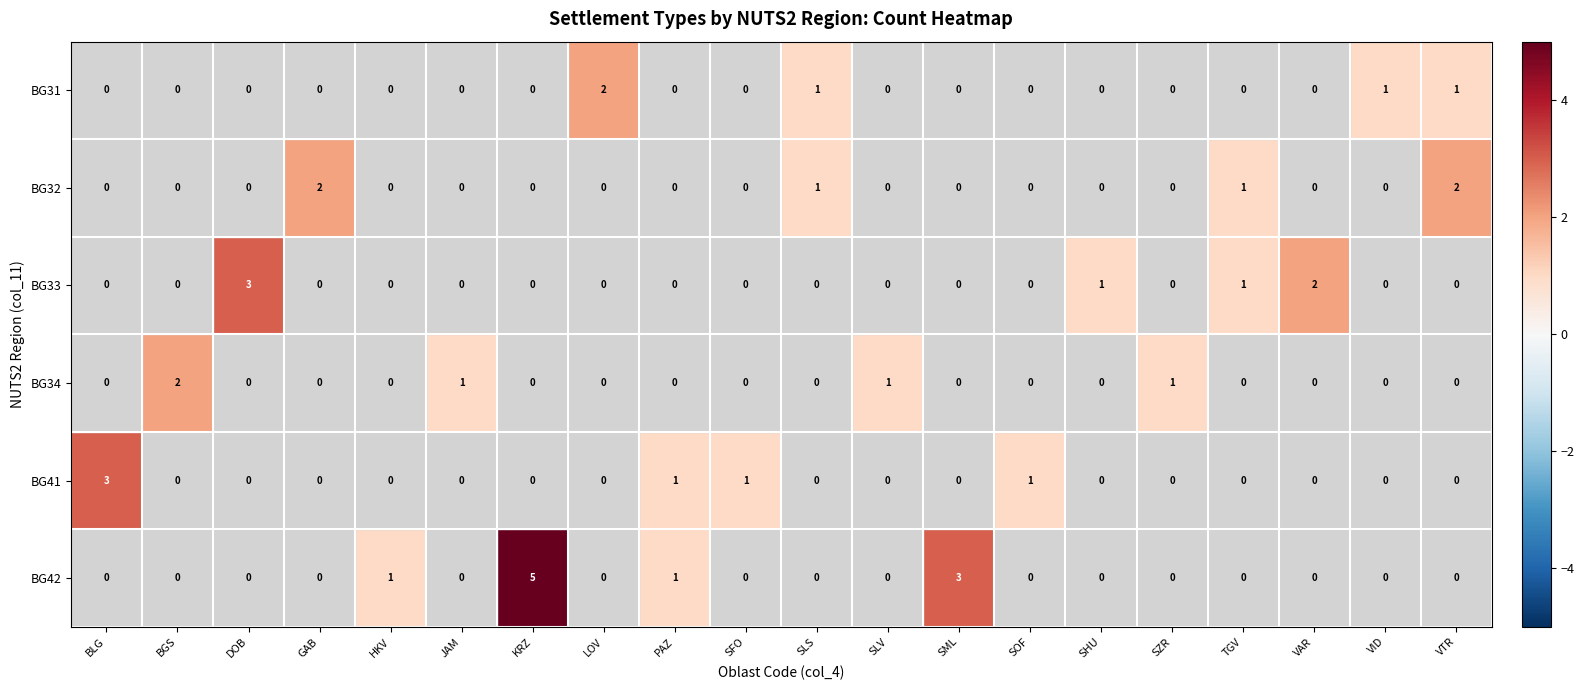

What is the total value across all series at VTR?

3